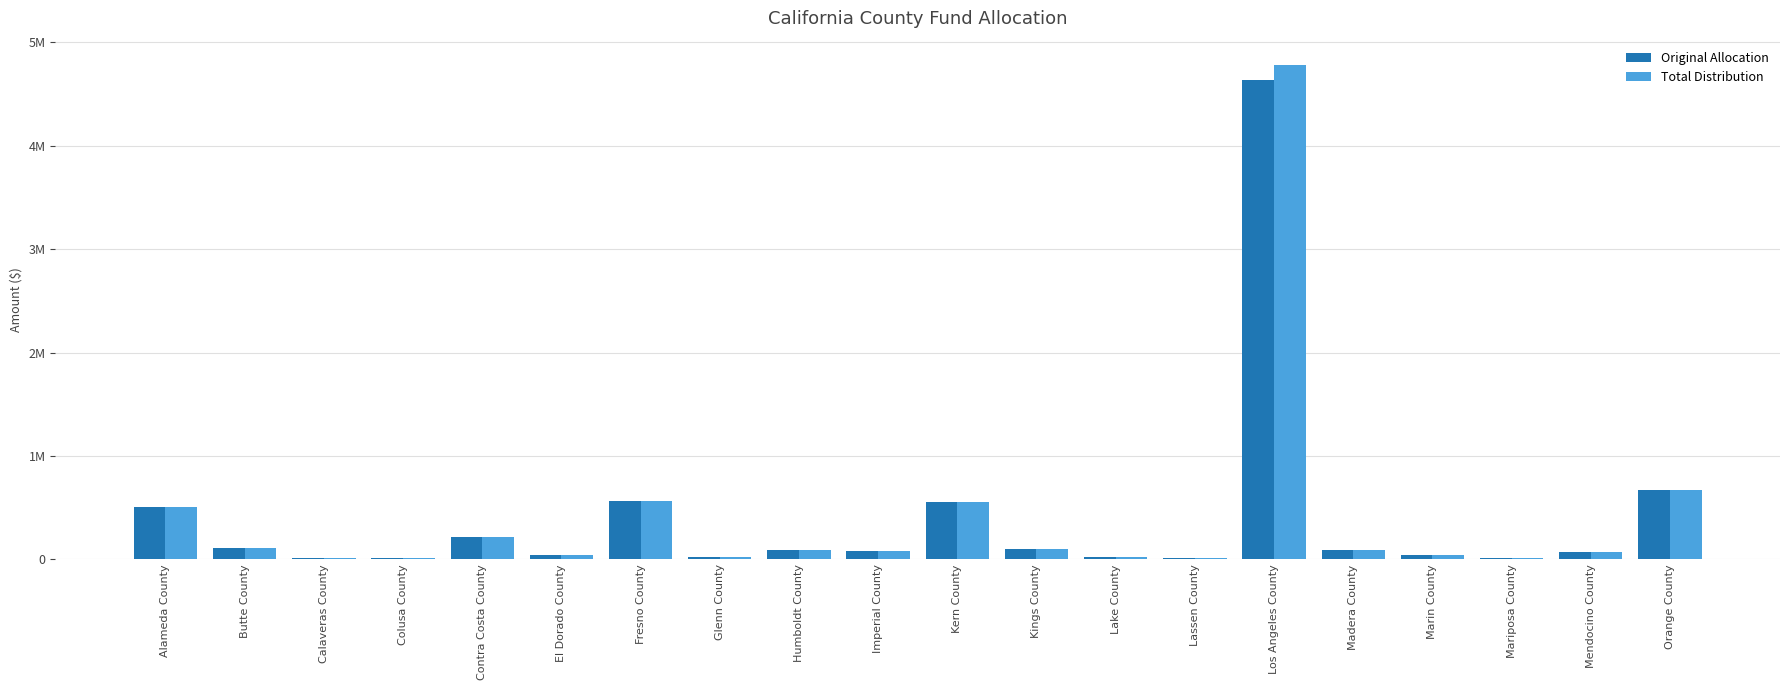

What are all the series names shown in the legend?

Original Allocation, Total Distribution